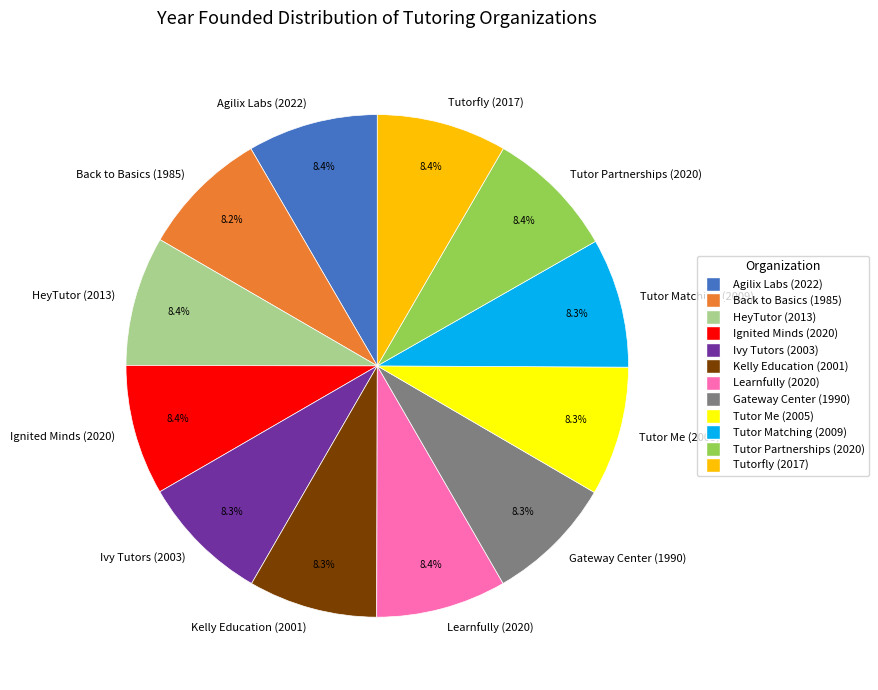

Count the number of slices in the pie.

12